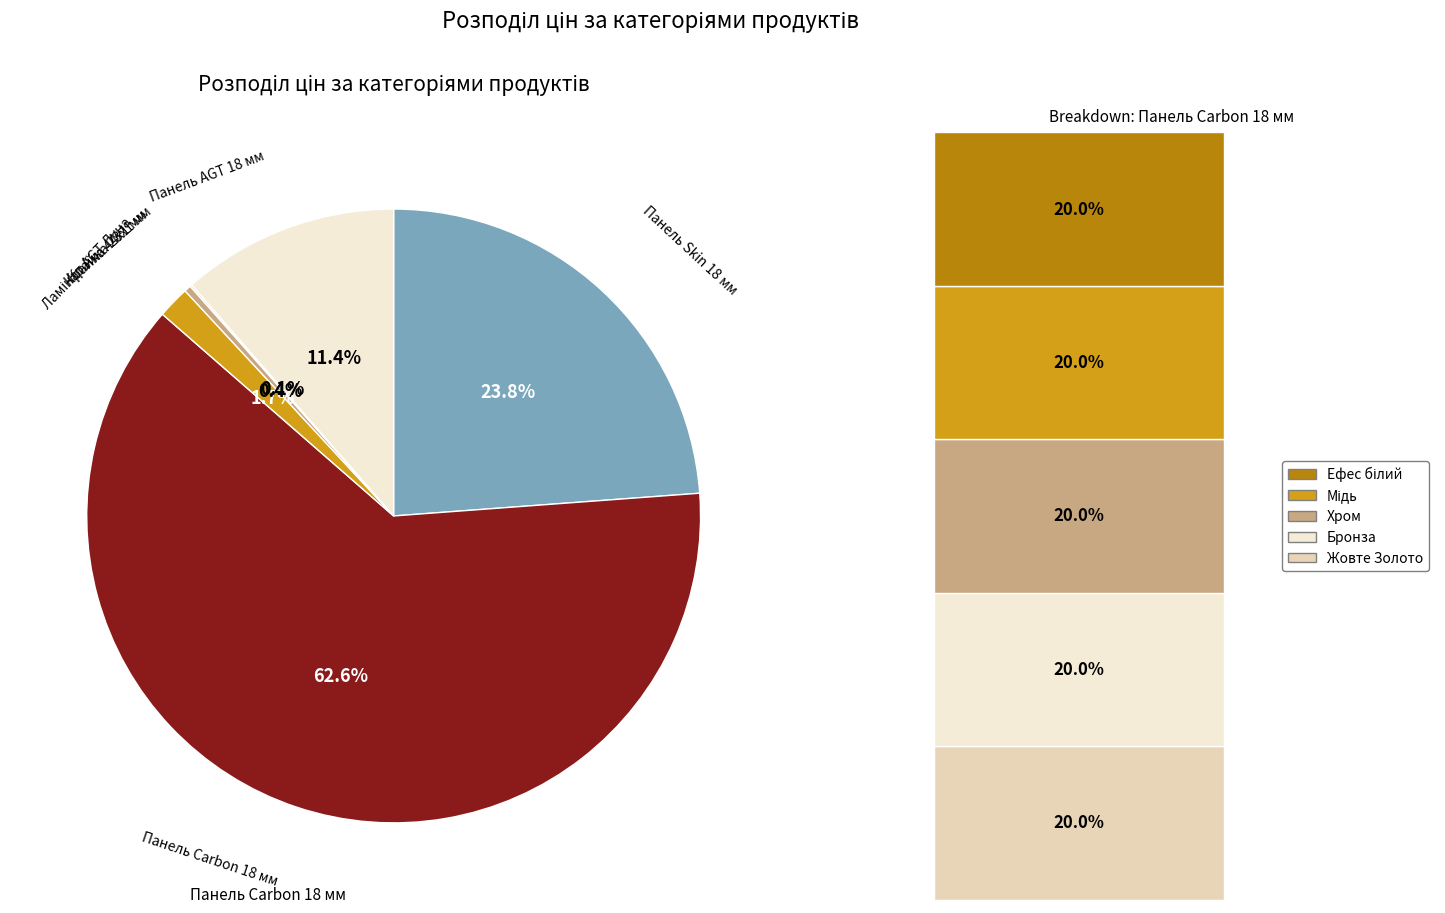

Is there a majority slice in this chart?

Yes